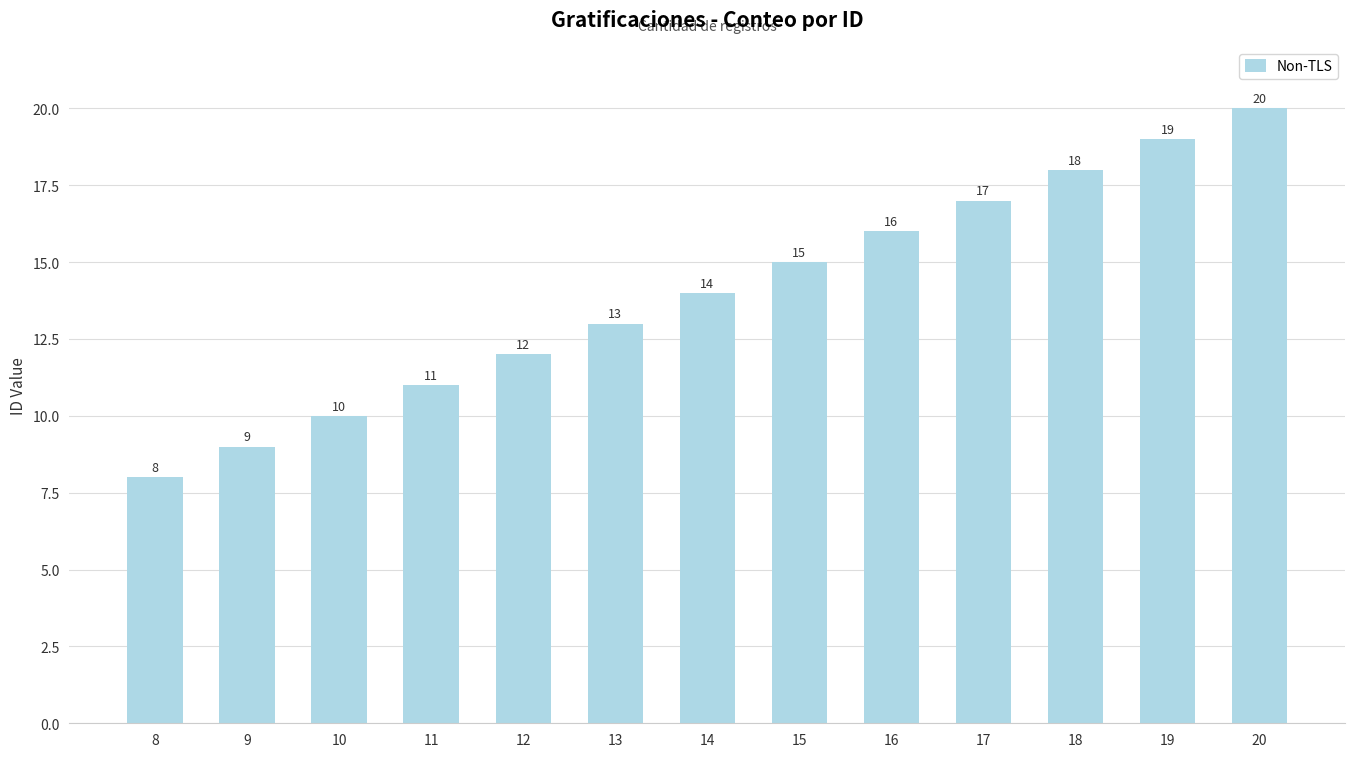

Between 19 and 20, which is larger?

20